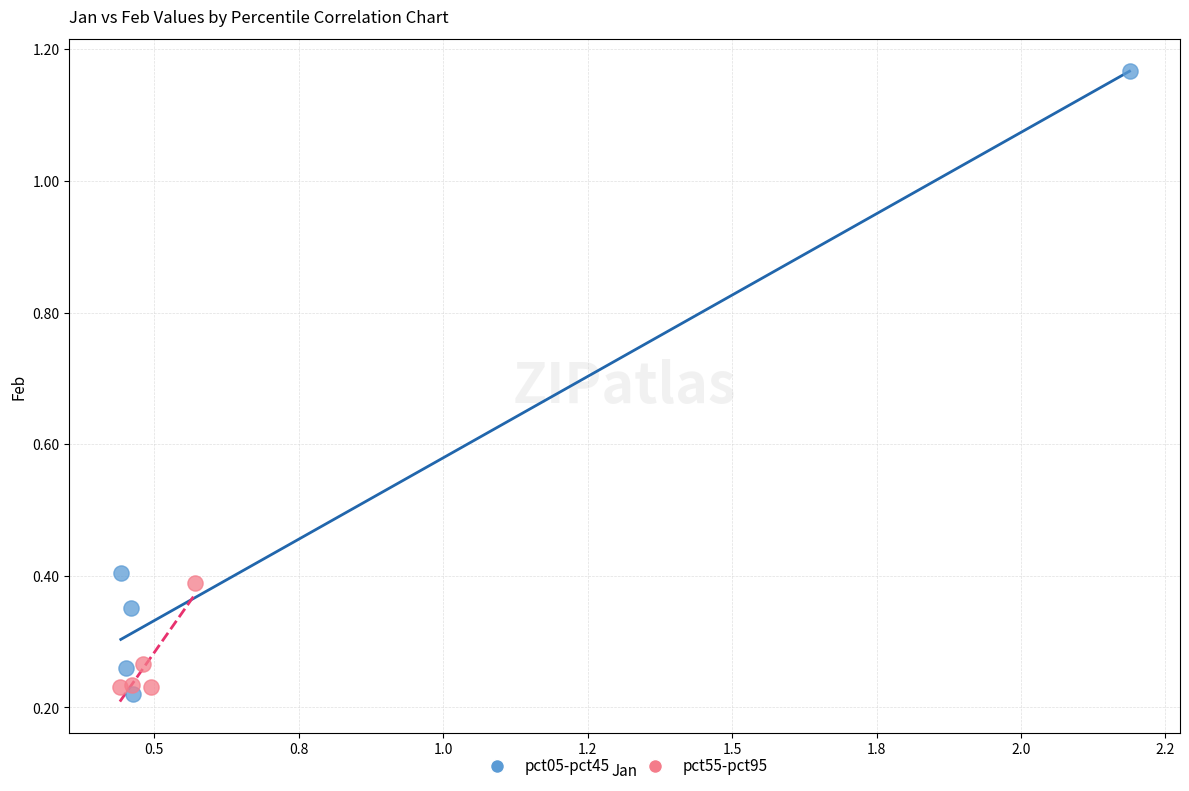

Which series reaches the maximum Y coordinate?

pct05-pct45